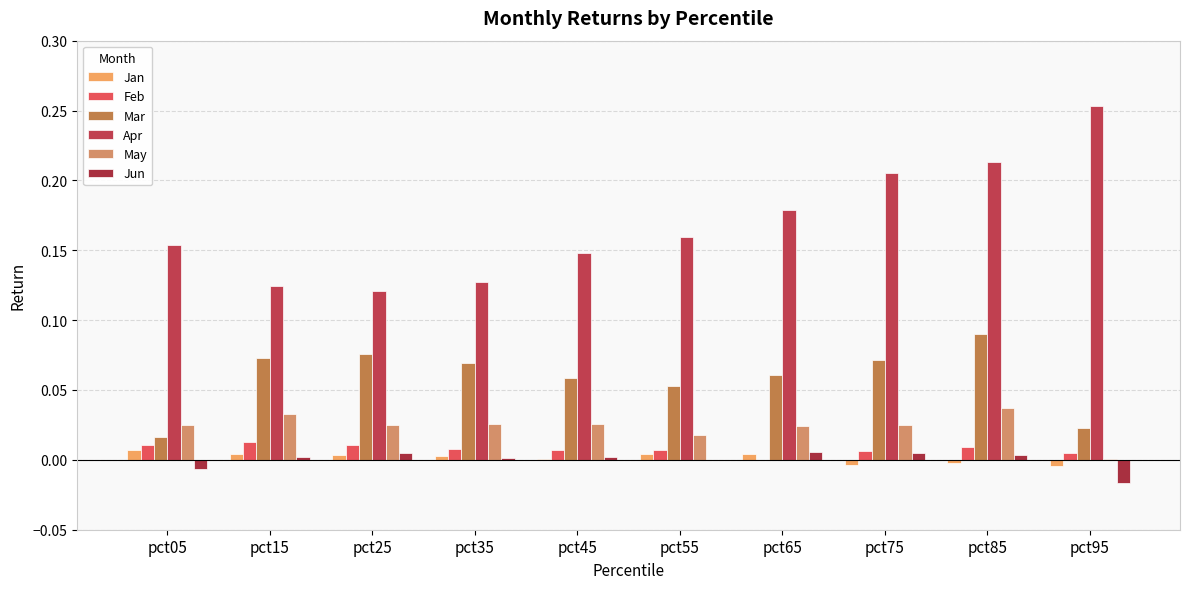

What is the average value of the Mar series?

0.1